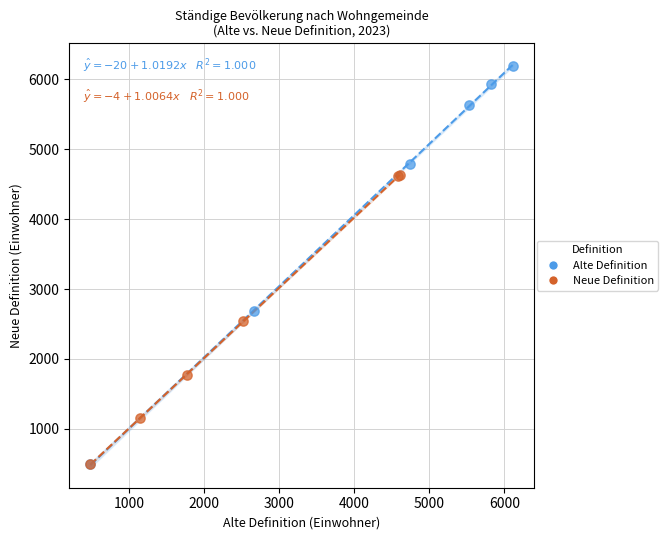

Which series reaches the maximum Y coordinate?

Alte Definition